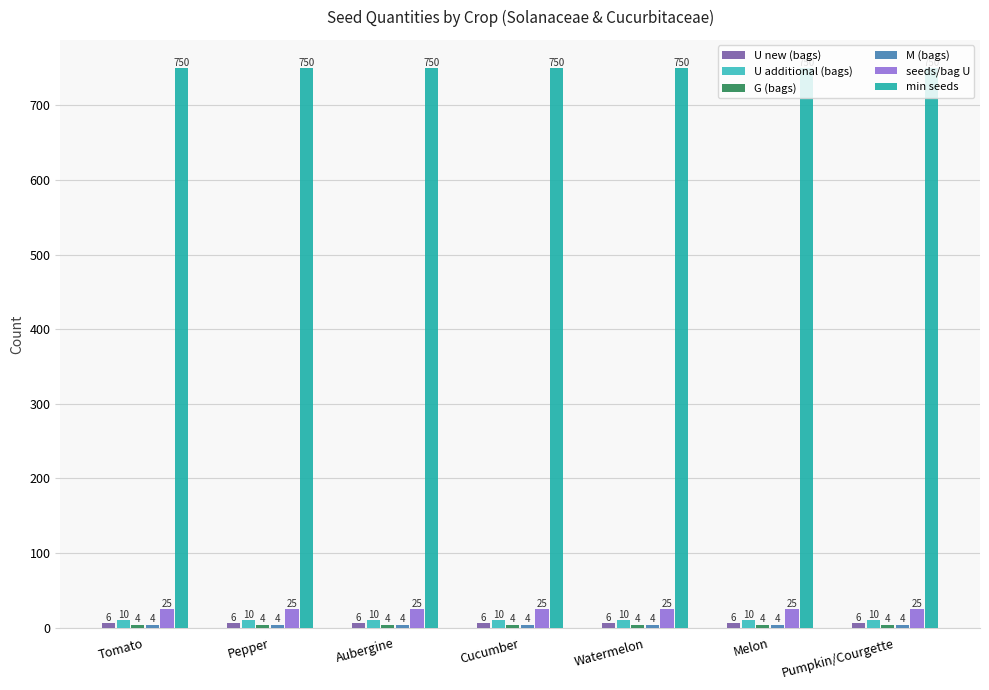

How many bars are there in total?

42